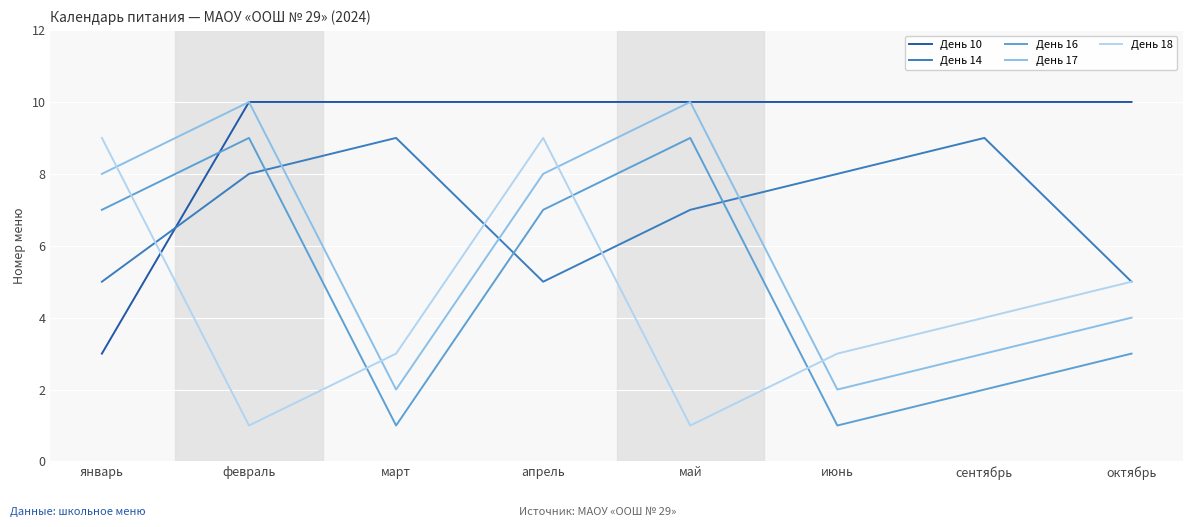

Which series changed the most between март and июнь?

День 14